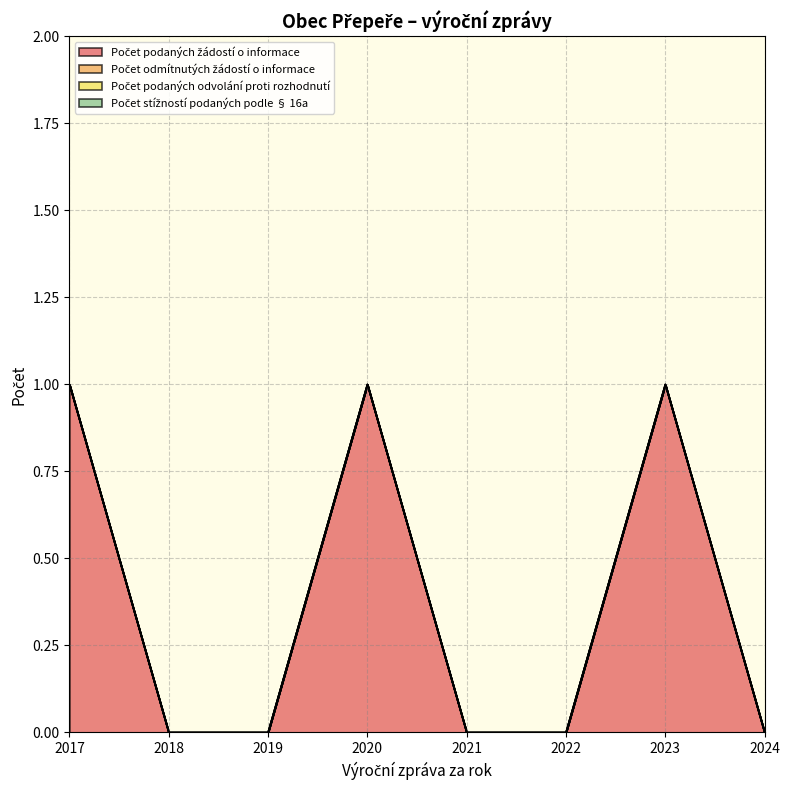

What is the total value across all series at 2023?

1